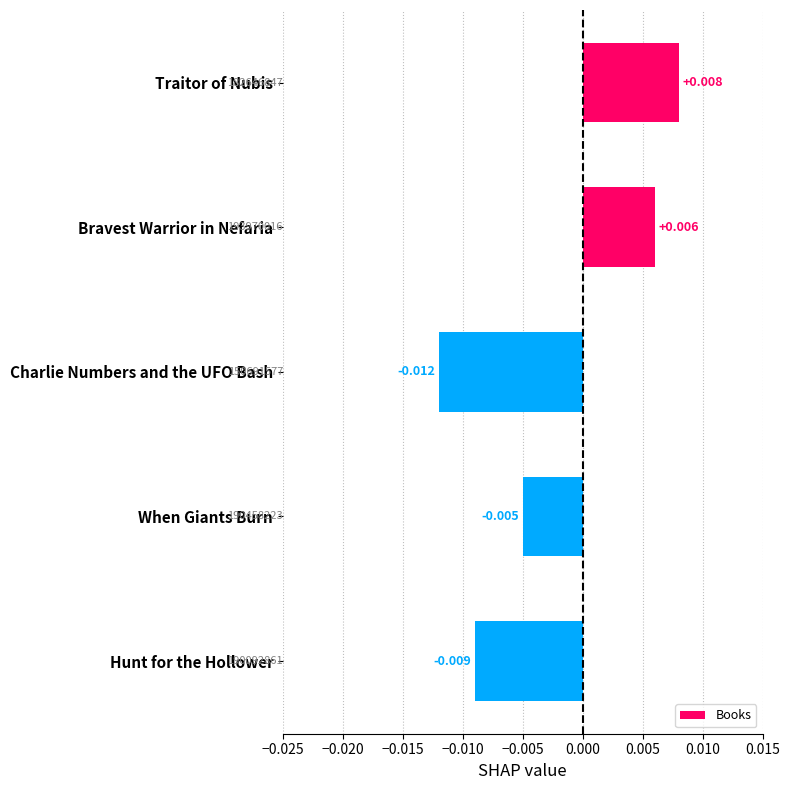

Between Charlie Numbers and the UFO Bash and Bravest Warrior in Nefaria, which is larger?

Bravest Warrior in Nefaria